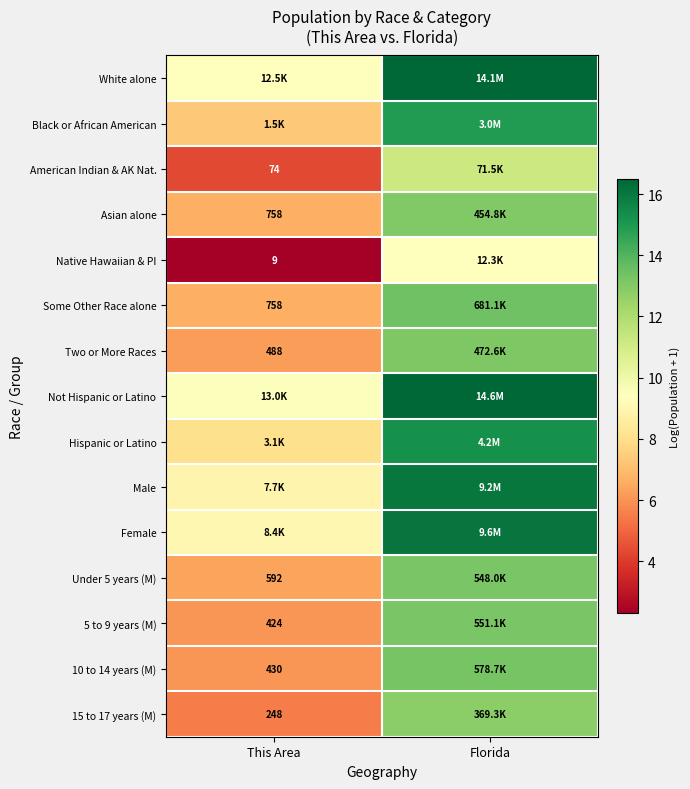

What is the difference between the maximum and minimum values in the 10 to 14 years (M) series?

7.2